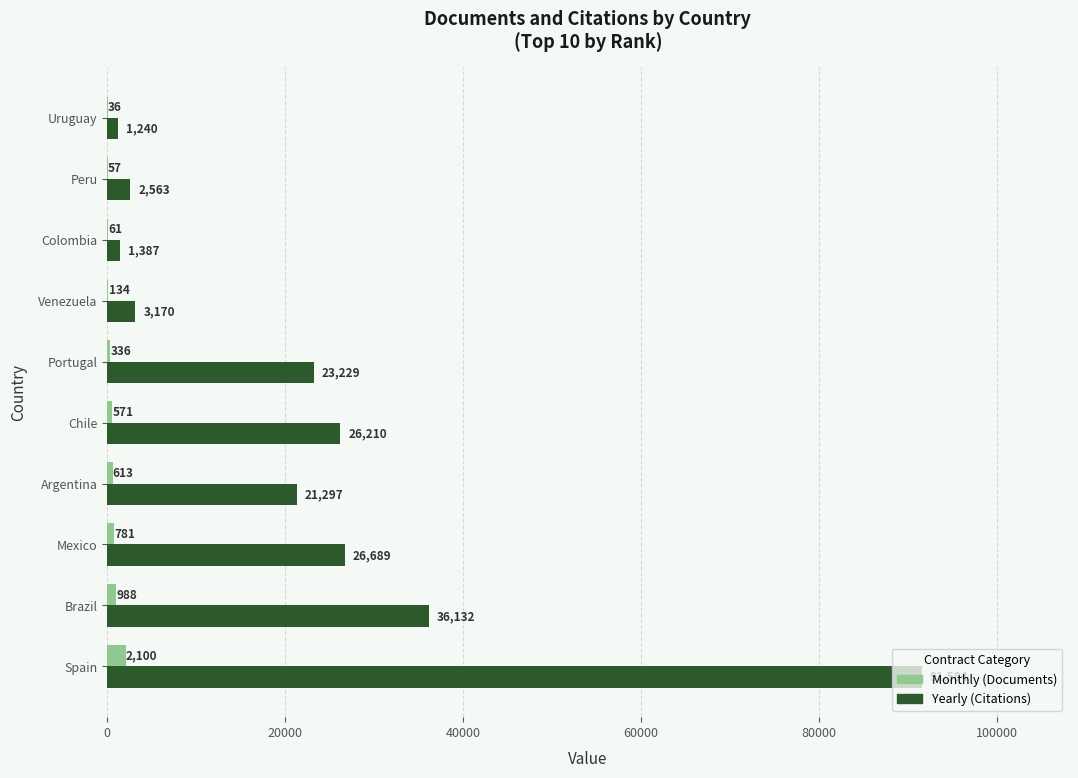

At which category is the sum across all series the highest?

Spain